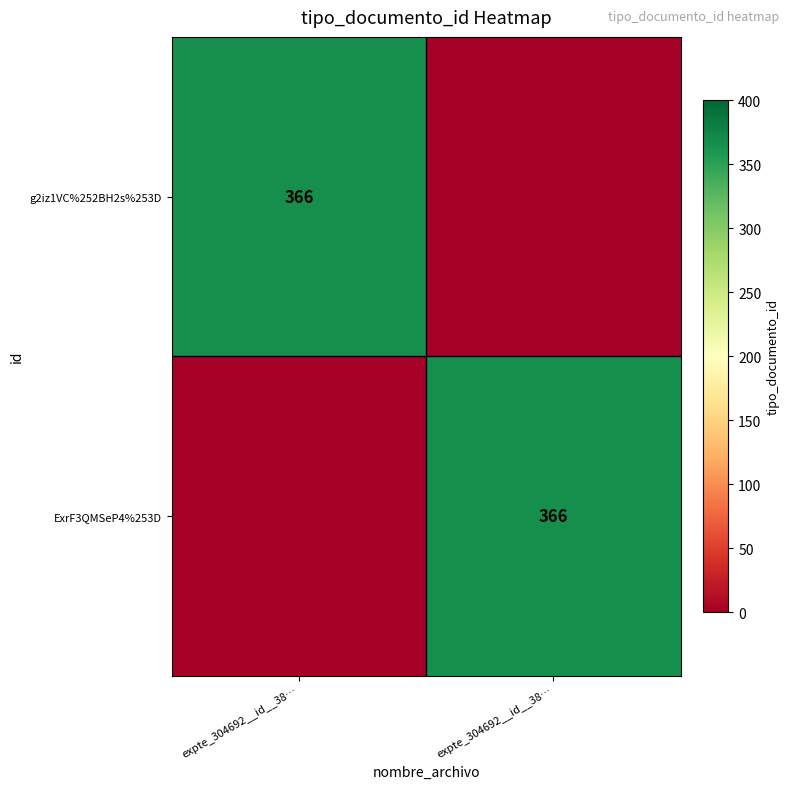

How many values in g2iz1VC%252BH2s%253D are above zero?

1